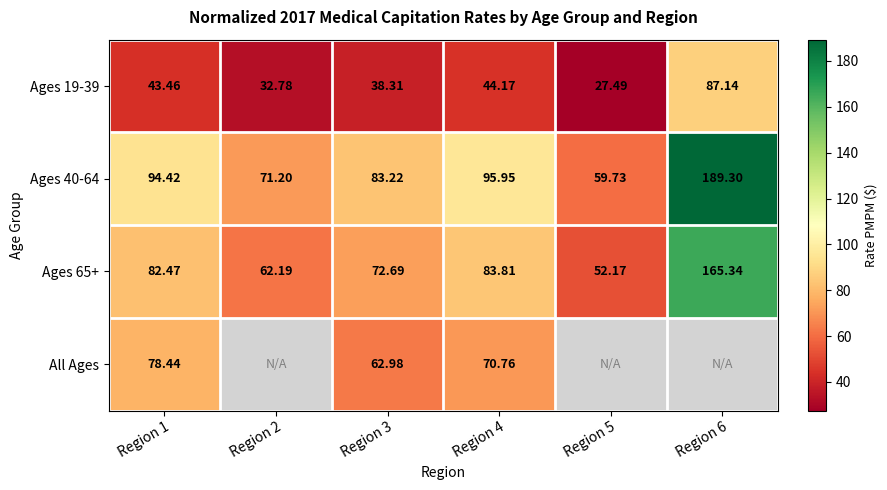

Read the Ages 65+ value at Region 5.

52.2